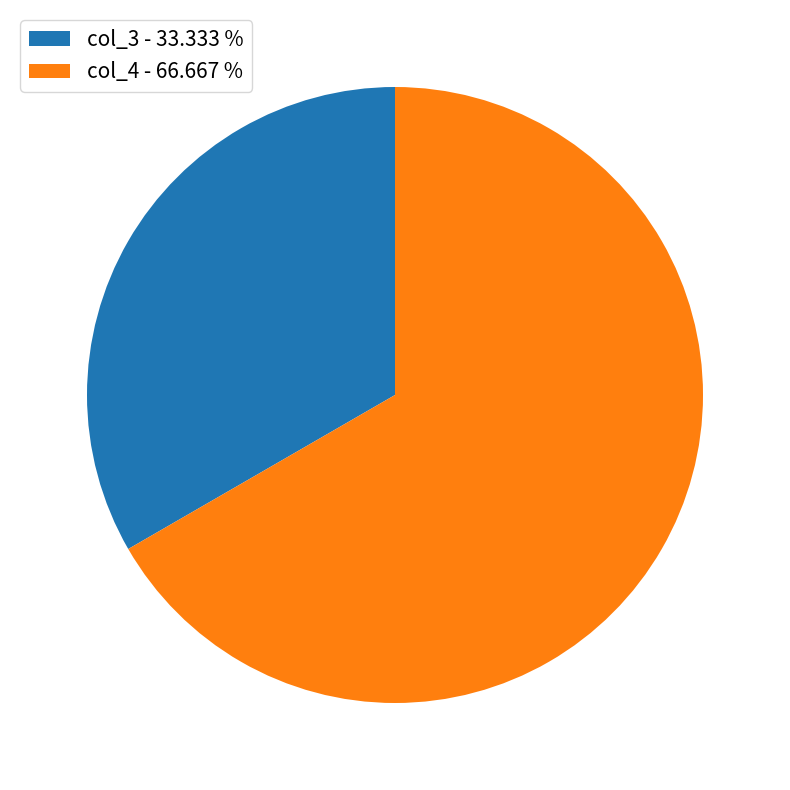

Approximately how many times larger is the value at col_4 - 66.667 % compared to col_3 - 33.333 %?

2.0